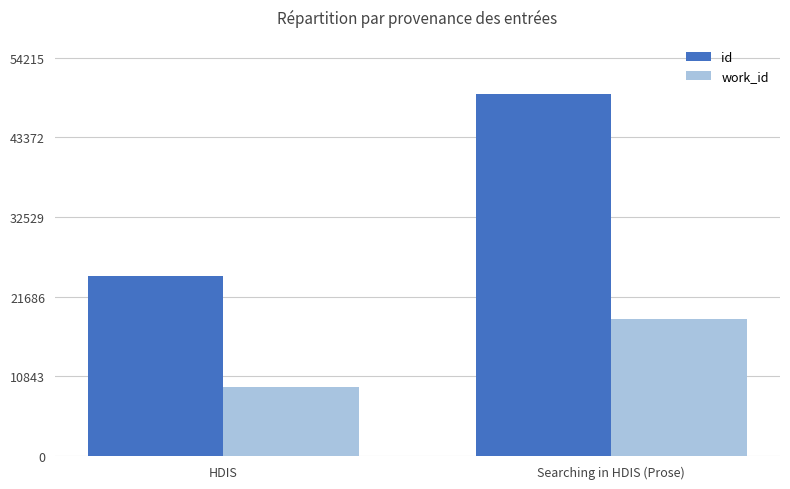

The id series shows 11155 at HDIS. True or false?

False